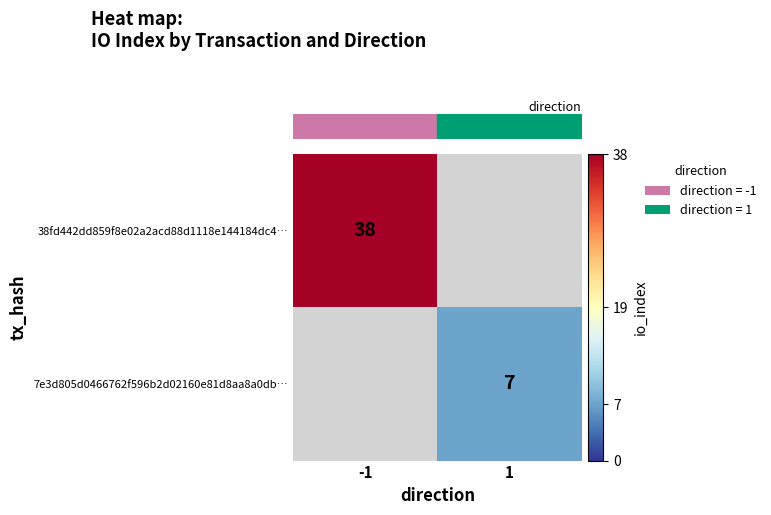

Which series has the largest range (max minus min)?

row_0